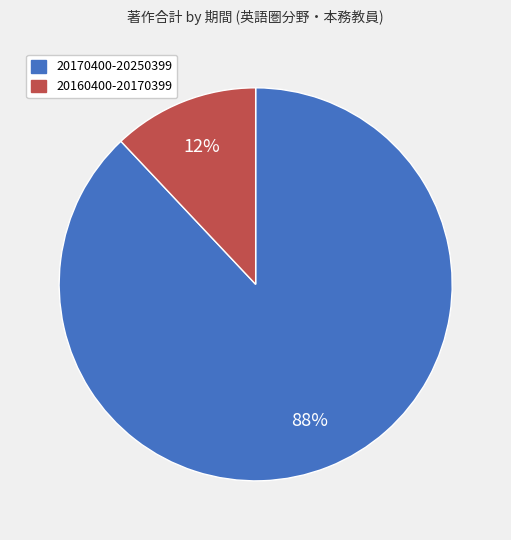

Is it true that 20170400-20250399 is 99% of the pie?

False